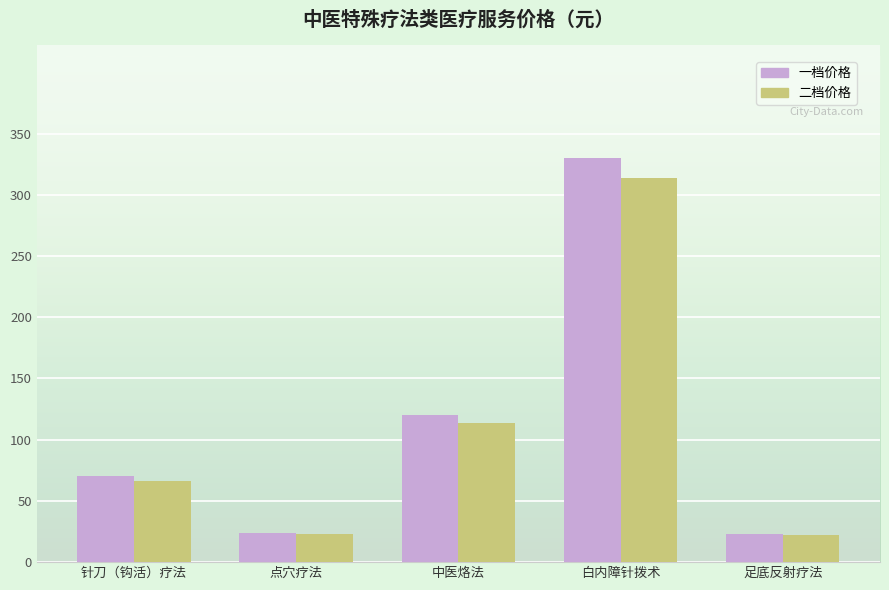

At which label is 一档价格 closest to 176?

中医烙法